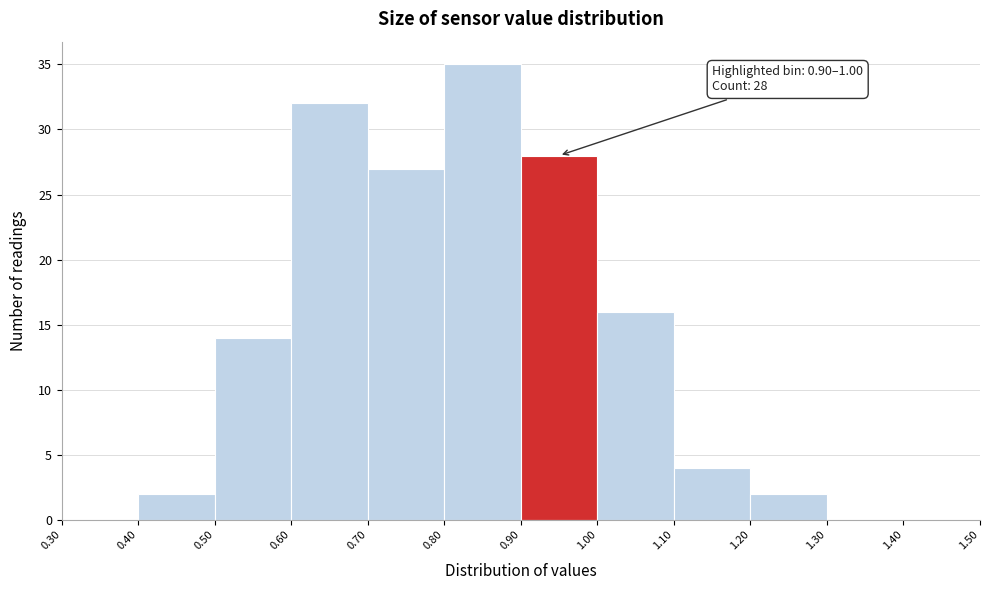

Which range on the x-axis has the tallest bar?

0.80 to 0.90